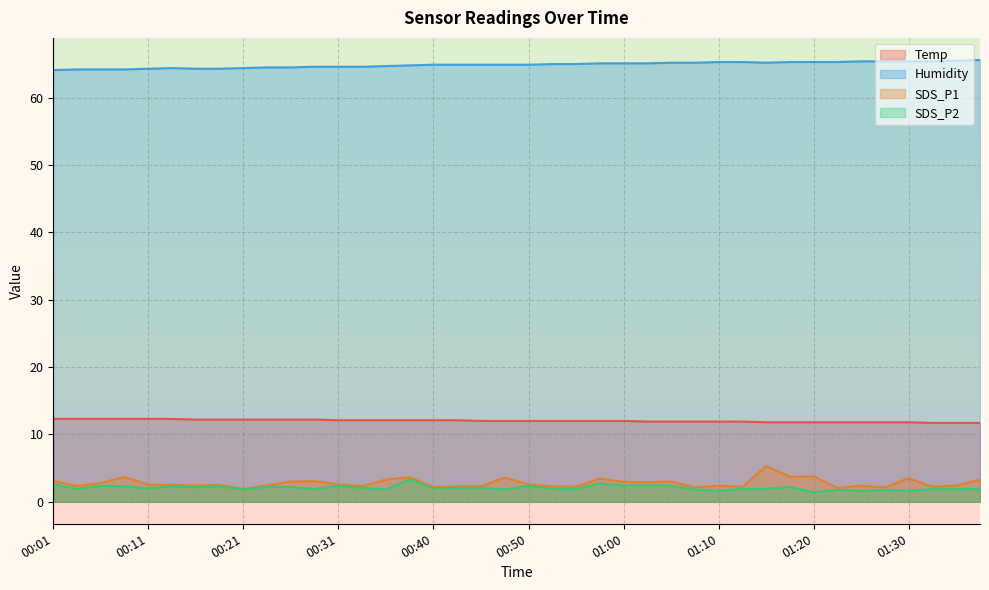

Is the value of Temp at 01:10 greater than the value of Humidity at 00:43?

No